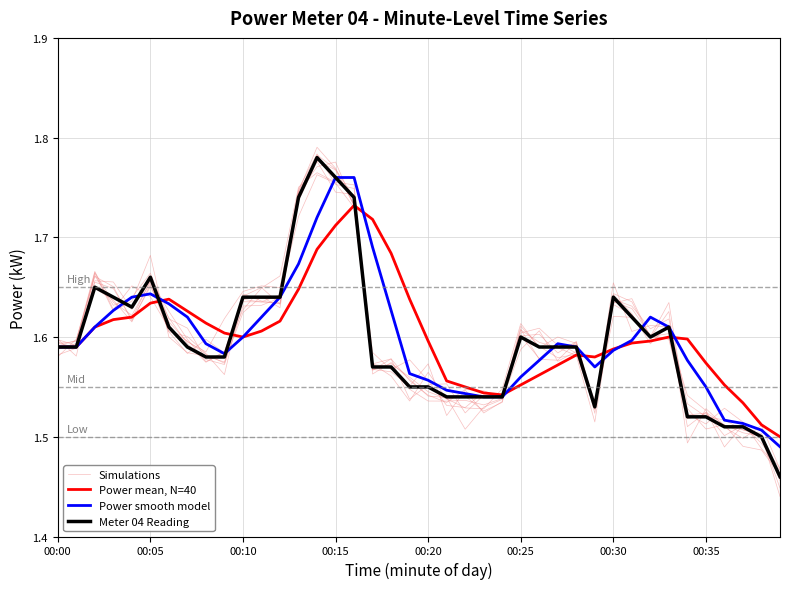

List the labels in order of Power mean, N=40 value, largest first.

16, 17, 15, 14, 18, 13, 19, 00:30, 00:25, 00:35, 00:20, 00:15, 12, 8, 00:10, 11, 9, 10, 33, 34, 32, 20, 31, 00:00, 00:05, 30, 28, 29, 35, 27, 26, 21, 25, 36, 22, 23, 24, 37, 38, 39